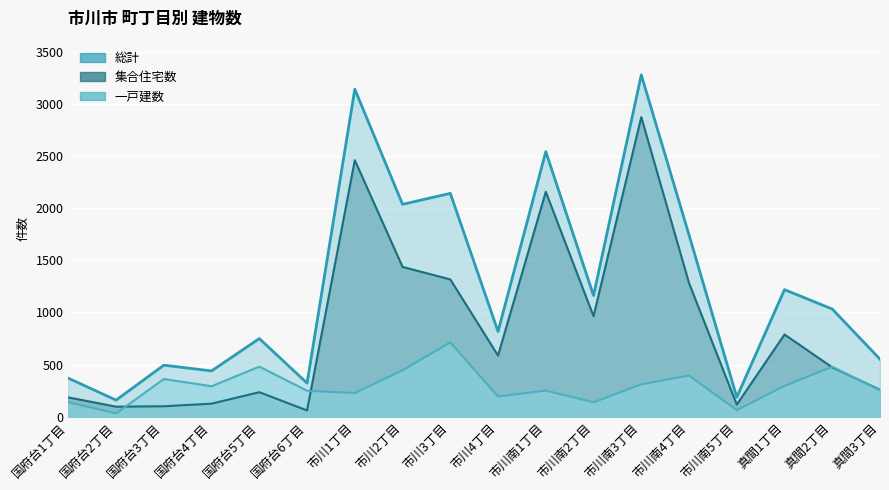

Which has a higher value, 国府台2丁目 or 国府台3丁目?

国府台3丁目